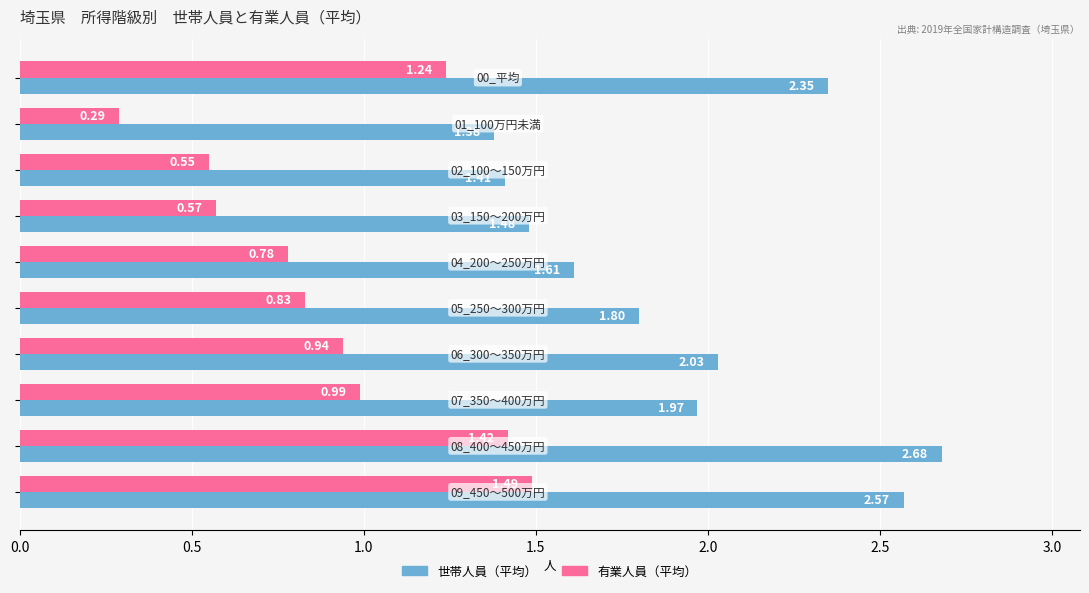

Which series has the widest spread of values?

世帯人員（平均）